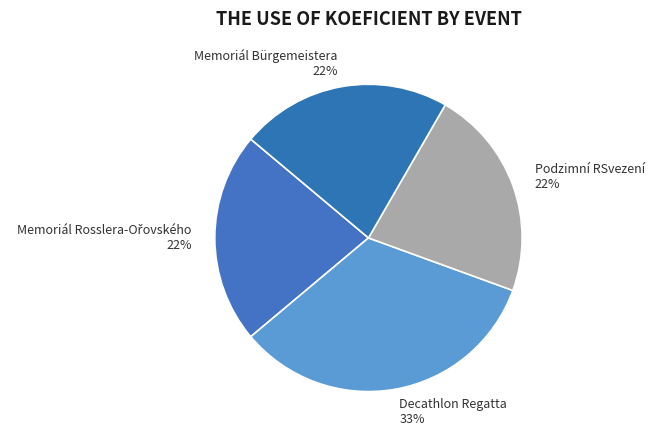

What percentage is the Podzimní RSvezení slice, to the nearest percent?

22%